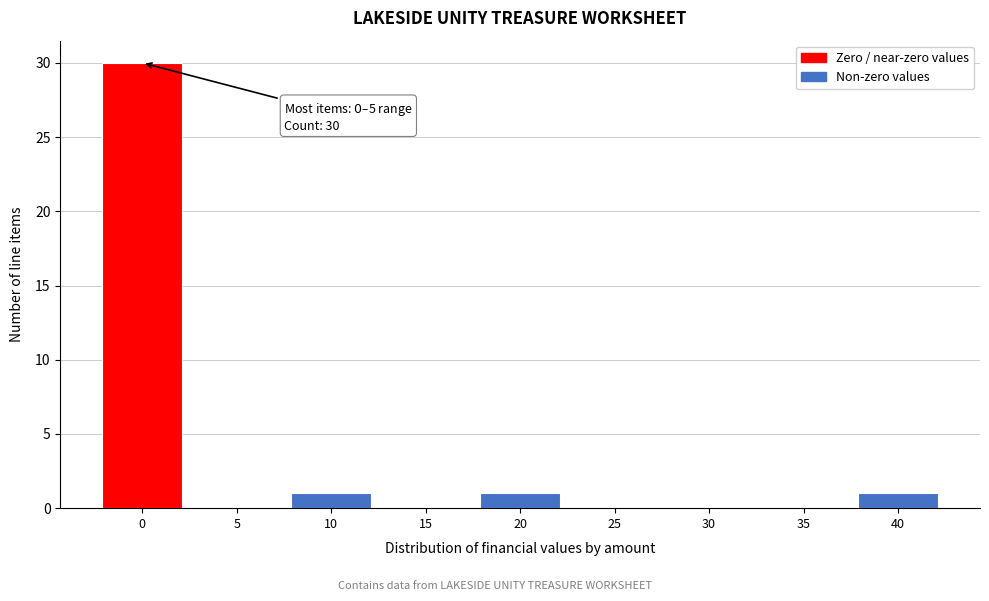

Reading left to right, transcribe all the data shown in this chart.

0=30	5=0	10=1	15=0	20=1	25=0	30=0	35=0	40=1